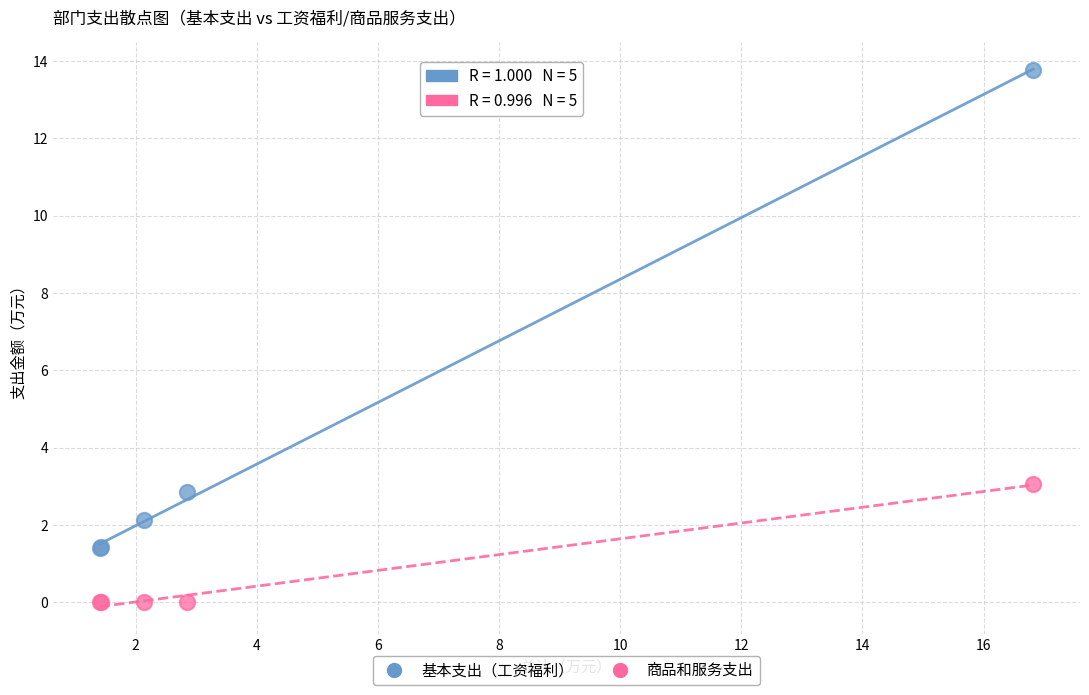

Which series reaches the minimum Y coordinate?

商品和服务支出